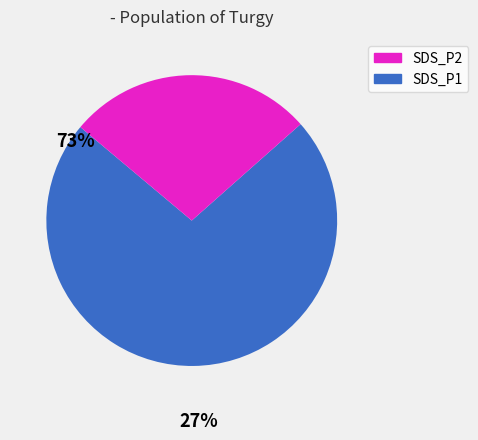

Is there any slice that represents more than half of the pie?

Yes